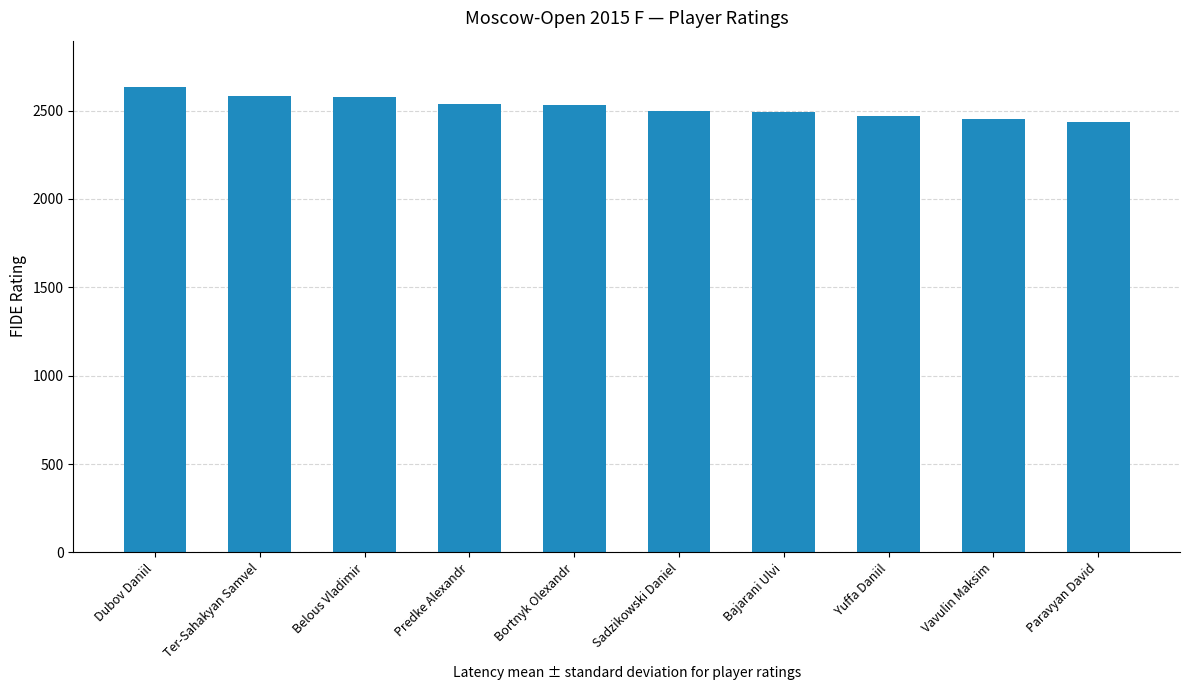

What is the value of the 2nd bar from the left?

2580